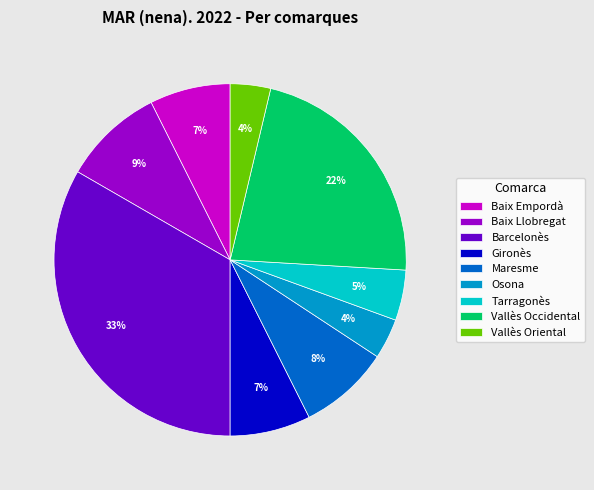

Is there a majority slice in this chart?

No